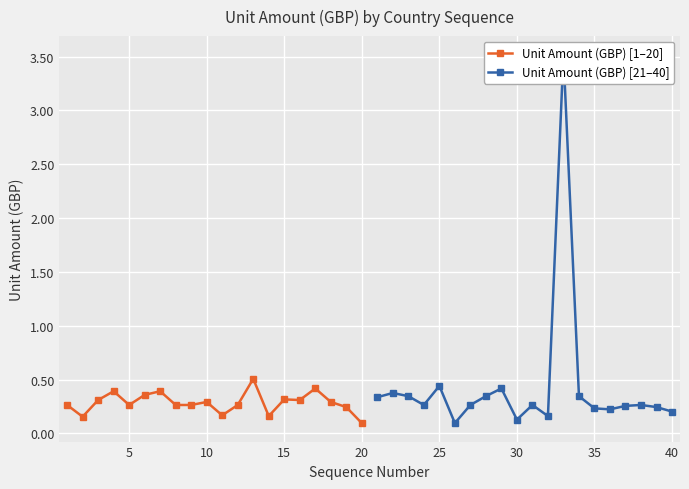

True or false: Unit Amount (GBP) [1–20] has more than 0 interior local peaks.

True